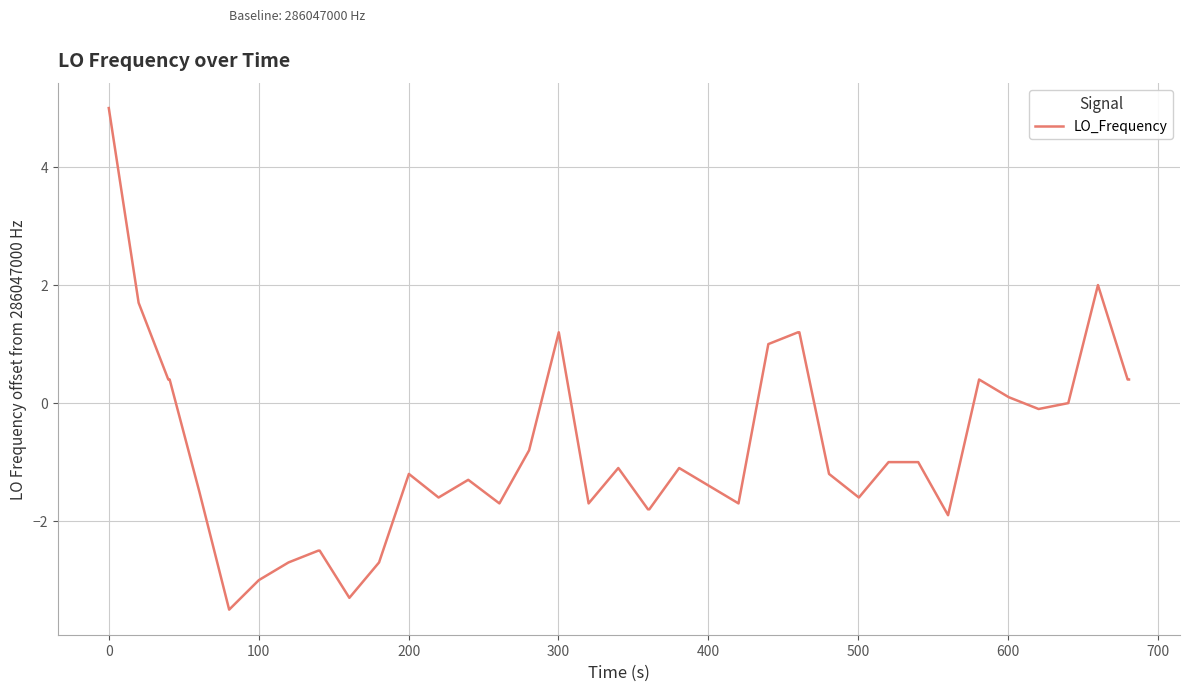

What is the difference between the maximum and minimum values?

8.5